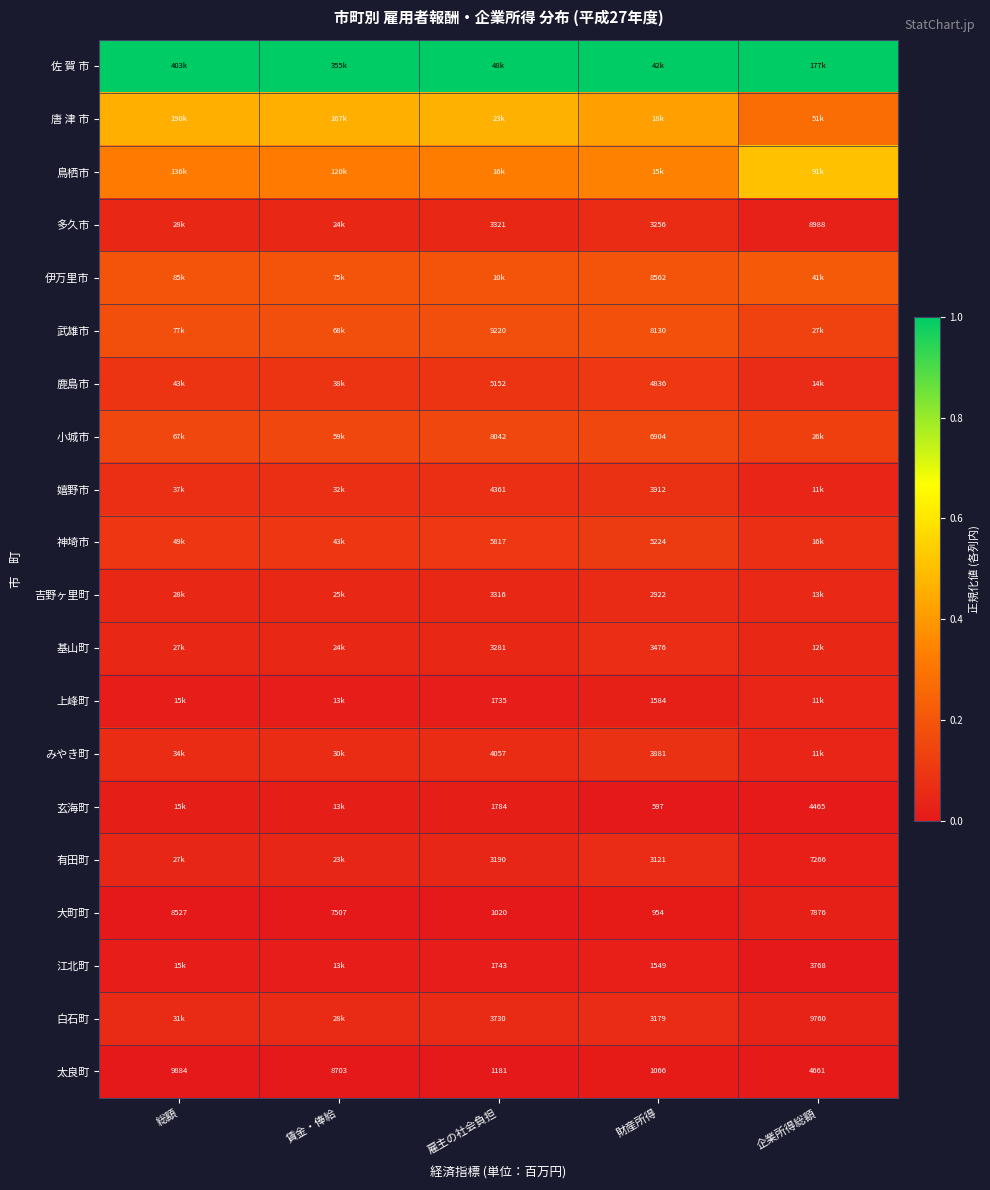

At which label does 太良町 reach its minimum?

財産所得